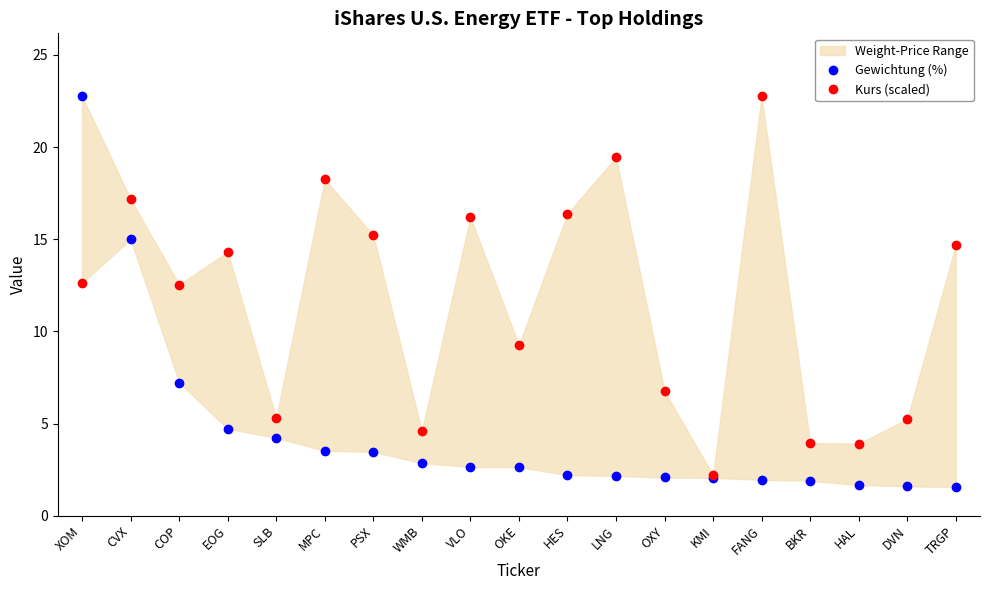

Reading left to right, transcribe all the data shown in this chart.

Gewichtung (%): XOM=22.8	CVX=15.0	COP=7.2	EOG=4.7	SLB=4.2	MPC=3.5	PSX=3.5	WMB=2.9	VLO=2.6	OKE=2.6	HES=2.2	LNG=2.2	OXY=2.1	KMI=2.1	FANG=1.9	BKR=1.9	HAL=1.7	DVN=1.6	TRGP=1.6
Kurs (scaled): XOM=12.6	CVX=17.2	COP=12.5	EOG=14.3	SLB=5.3	MPC=18.3	PSX=15.2	WMB=4.6	VLO=16.2	OKE=9.3	HES=16.4	LNG=19.5	OXY=6.8	KMI=2.2	FANG=22.8	BKR=4.0	HAL=3.9	DVN=5.3	TRGP=14.7